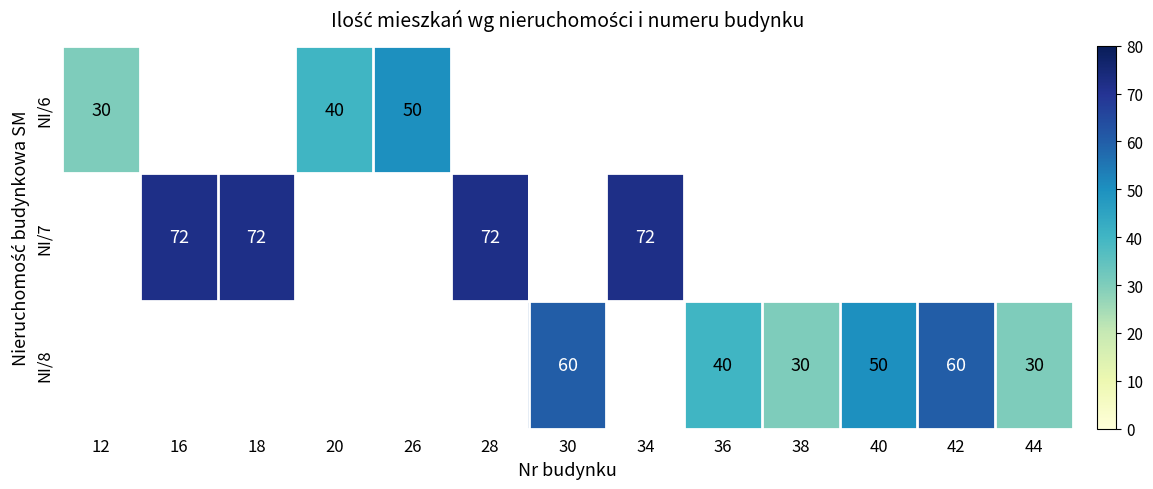

Is it true that NI/8 equals 28 at 36?

False